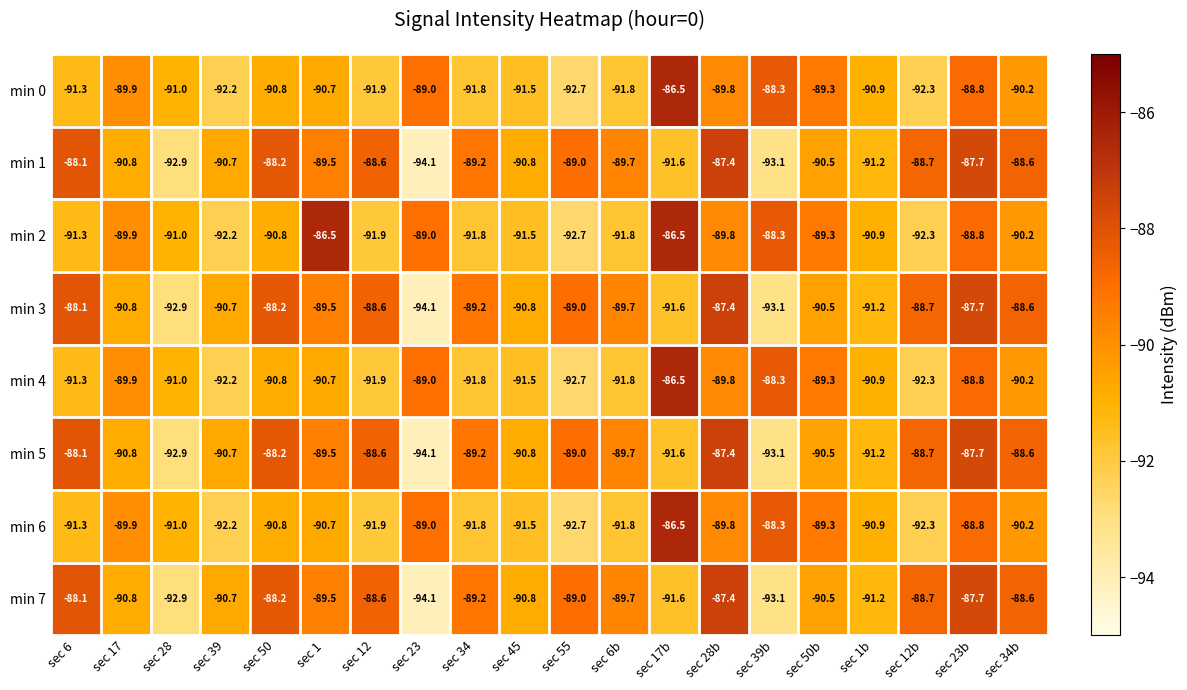

What is the sum of the min 2 values at sec 23b and sec 55?

-181.5